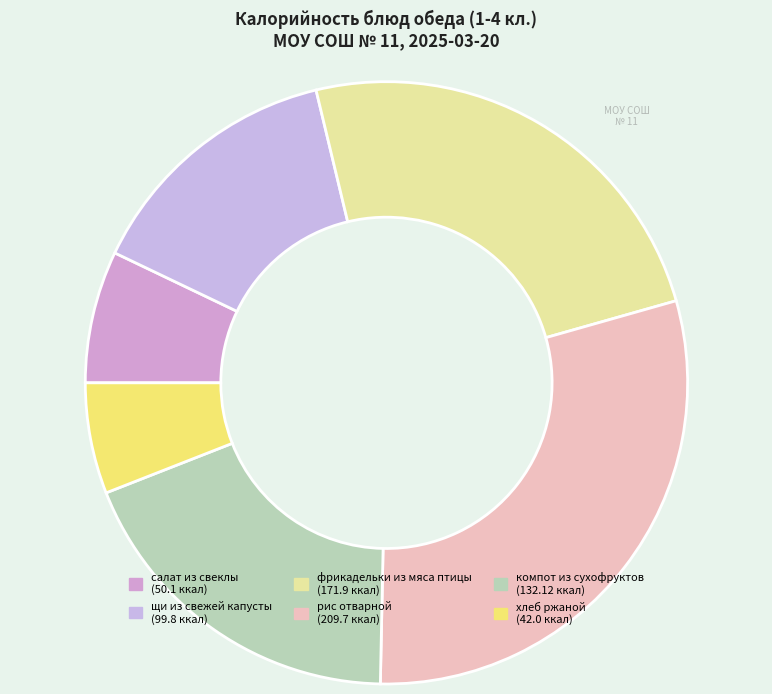

Does фрикадельки из мяса птицы account for over 50% of the chart?

No